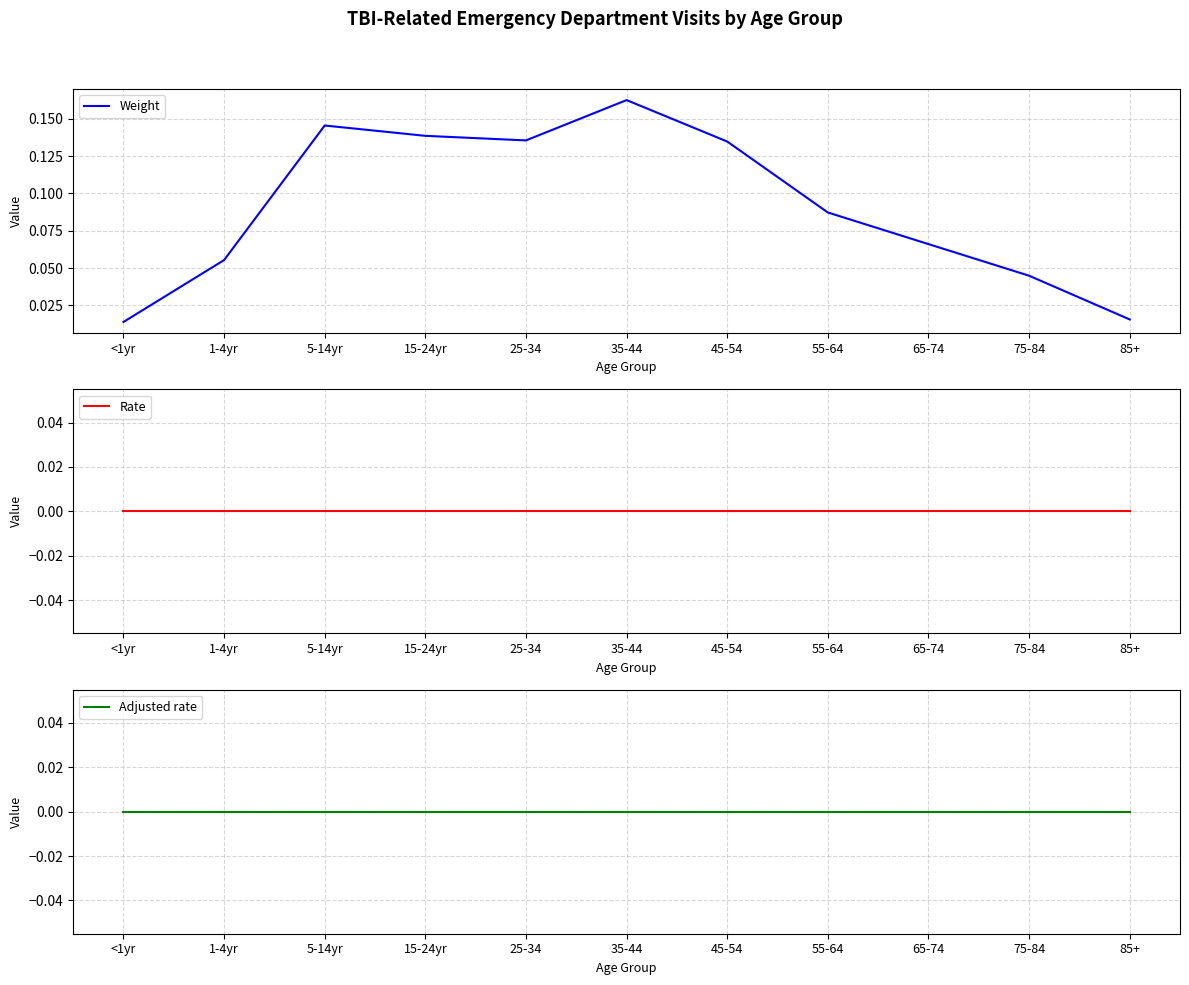

Which category has the lowest value across all series?

<1yr